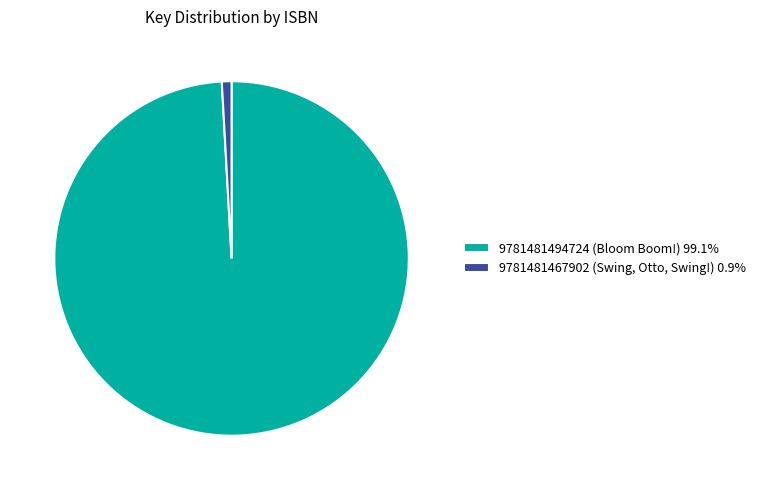

Do 9781481467902 (Swing, Otto, Swing!) 0.9% and 9781481494724 (Bloom Boom!) 99.1% together represent more than half of the pie?

Yes